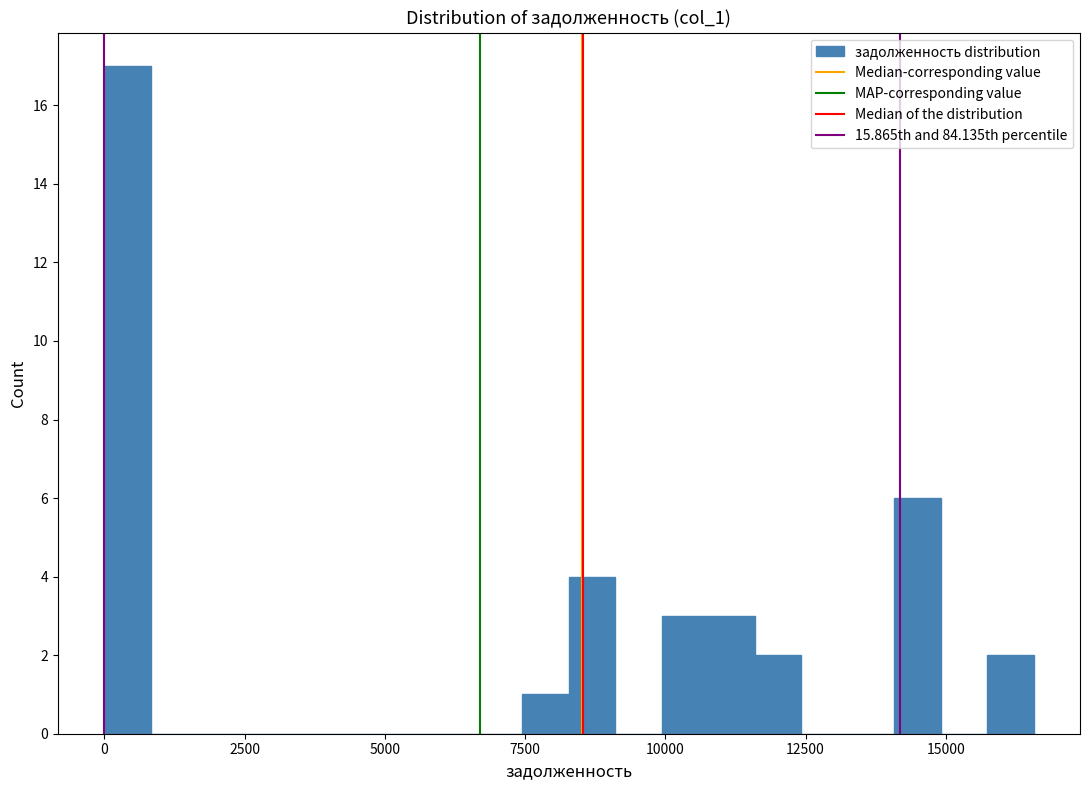

Around what value on the x-axis is the tallest bar? Give the approximate position of its centre, as read against the axis.

500